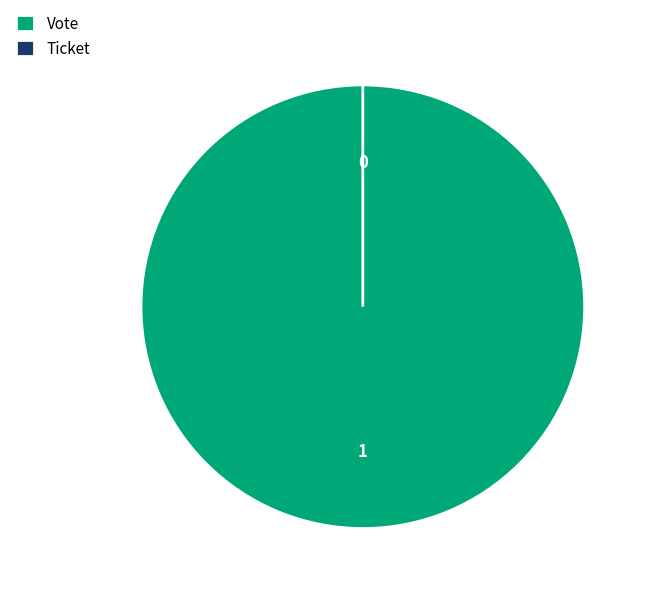

To the nearest percent, what is the average slice percentage?

50%